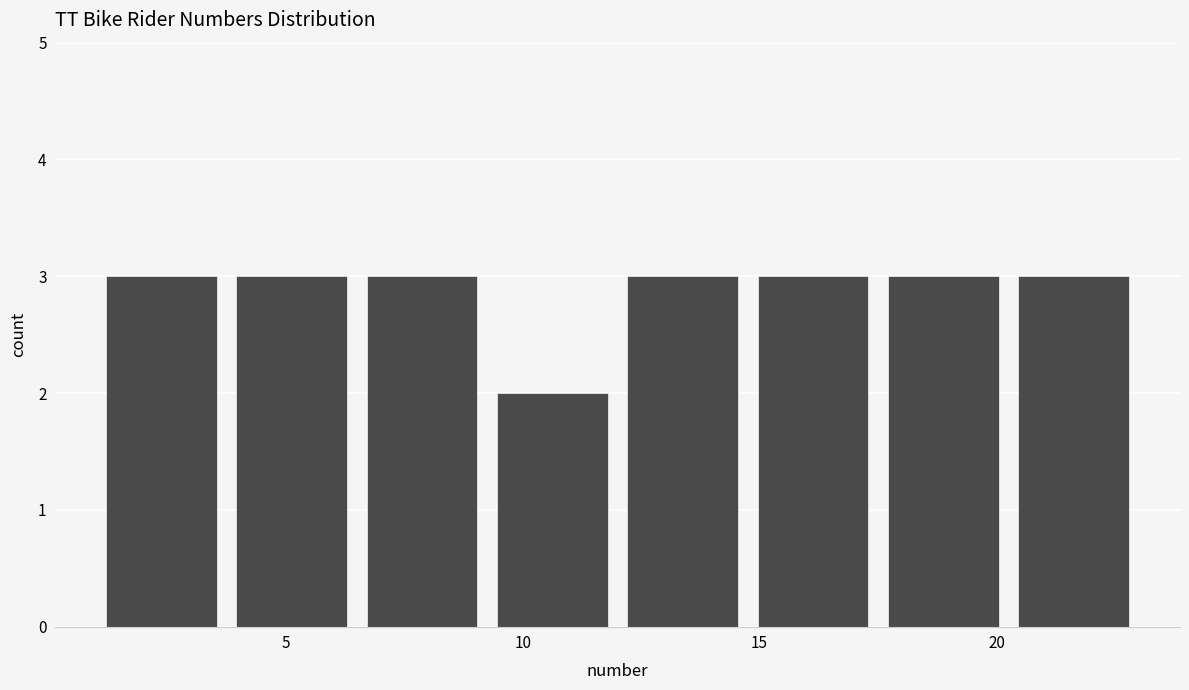

Reading left to right, list every bar in this chart as the range it spans on the x-axis followed by its height. Neither the bar edges nor the heights are printed on the chart, so give them approximately, as read against the axes.

1.00 to 3.75: 3
3.75 to 6.50: 3
6.50 to 9.25: 3
9.25 to 12.00: 2
12.00 to 14.75: 3
14.75 to 17.50: 3
17.50 to 20.25: 3
20.25 to 23.00: 3